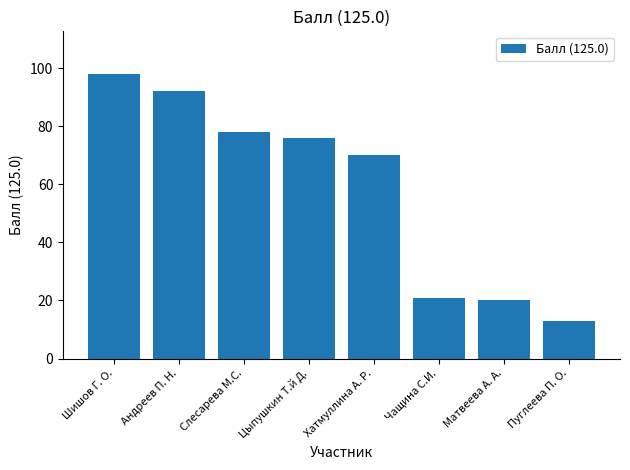

Which has a higher value, Чащина С.И. or Андреев П. Н.?

Андреев П. Н.